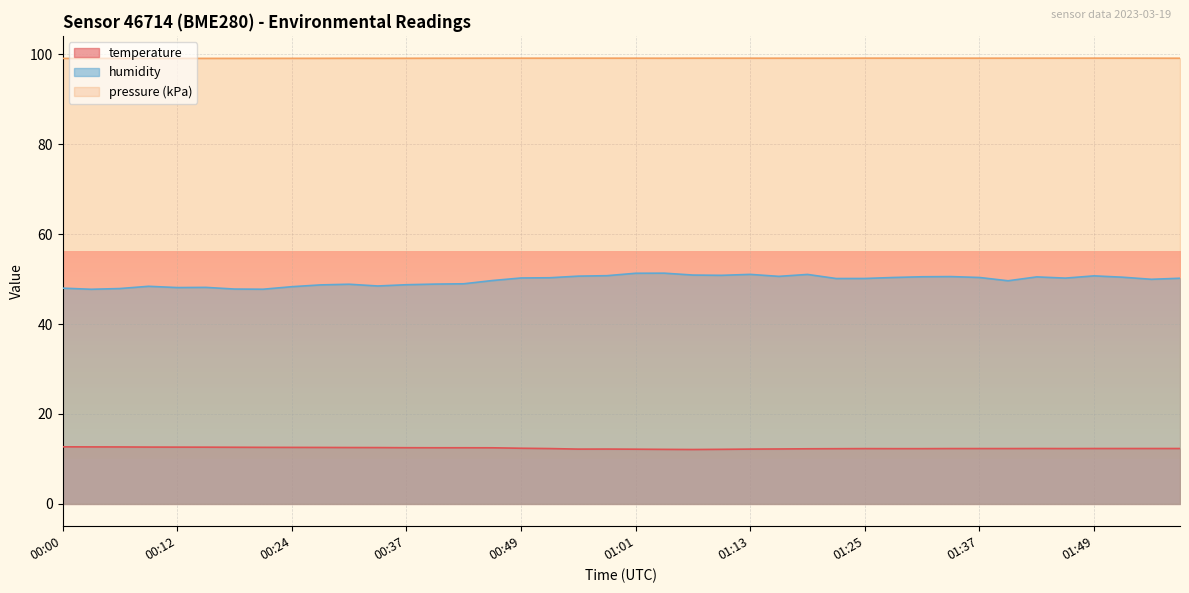

What is the sum of all pressure values?

3964.1